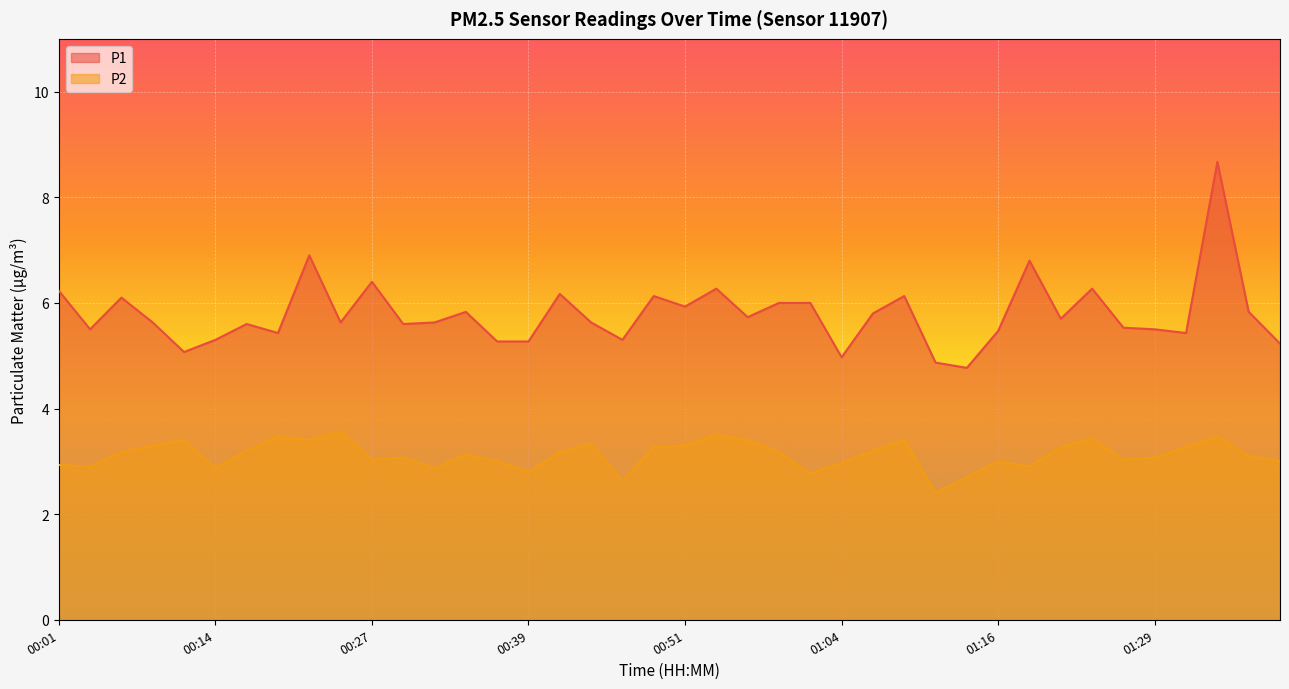

In P1, how many points are lower than both neighbors (excluding endpoints)?

12